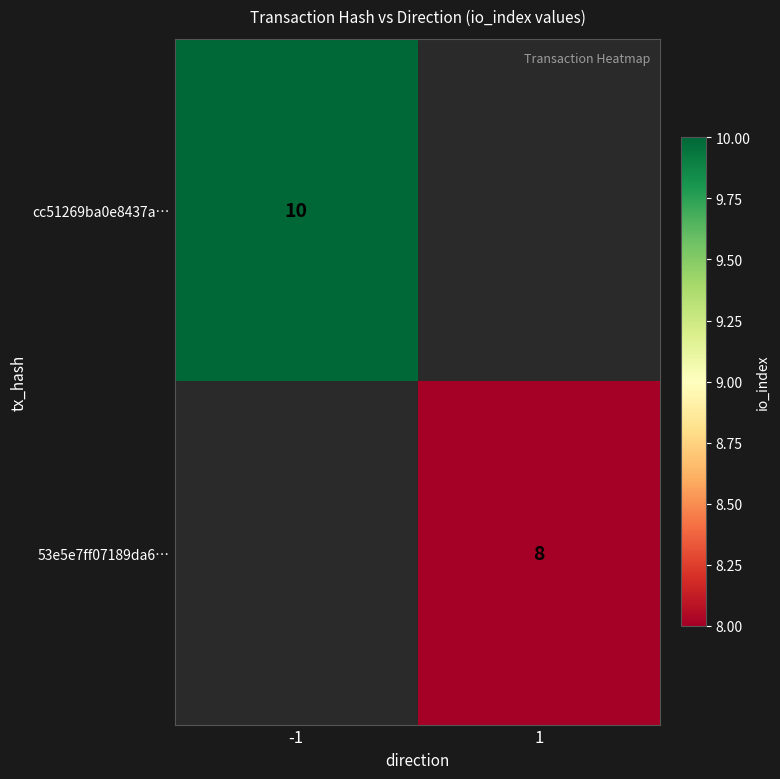

True or false: 53e5e7ff07189da6… has a value of 14 at 1.

False